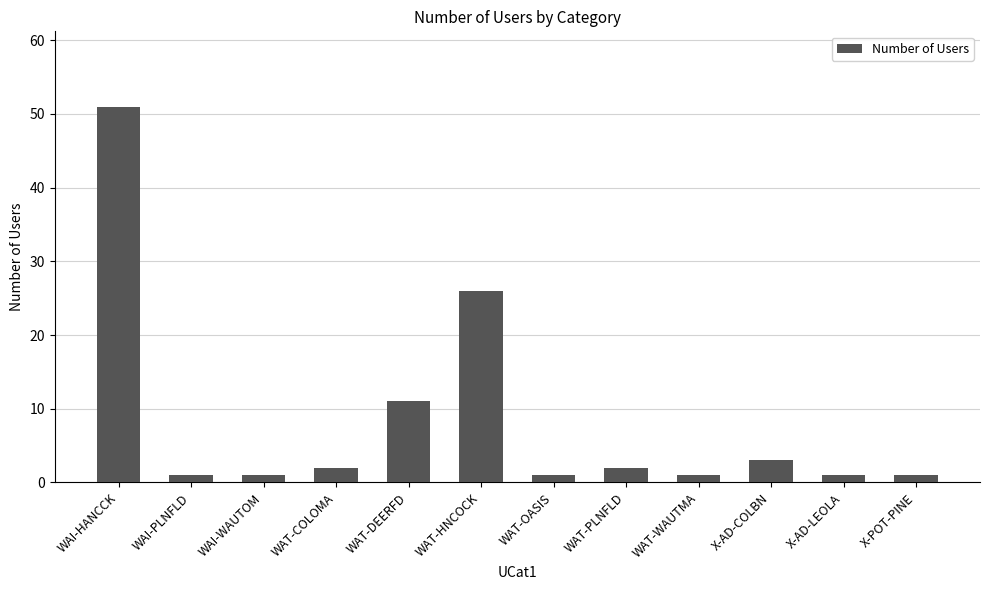

Is it true that the value at WAI-HANCCK is 91?

False